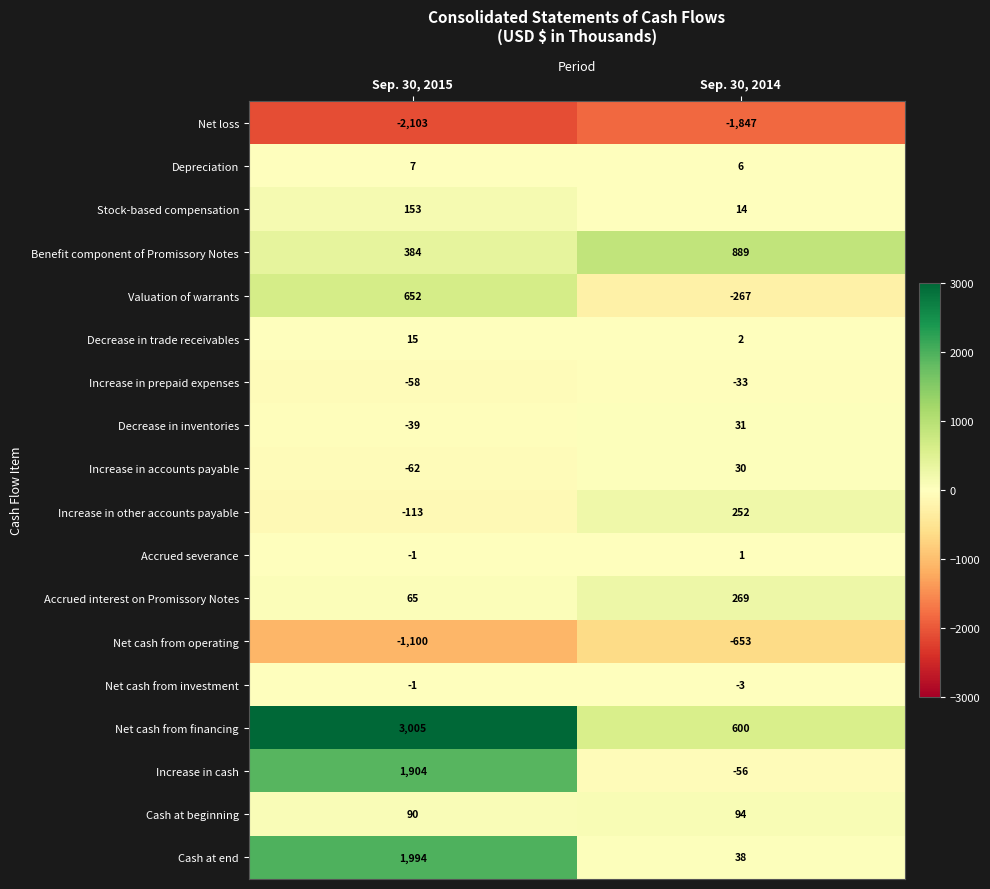

What is the total value across all series at Sep. 30, 2014?

-633